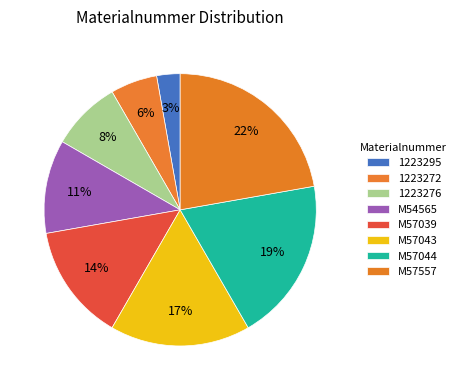

True or false: M57557 accounts for 22% of the total.

True